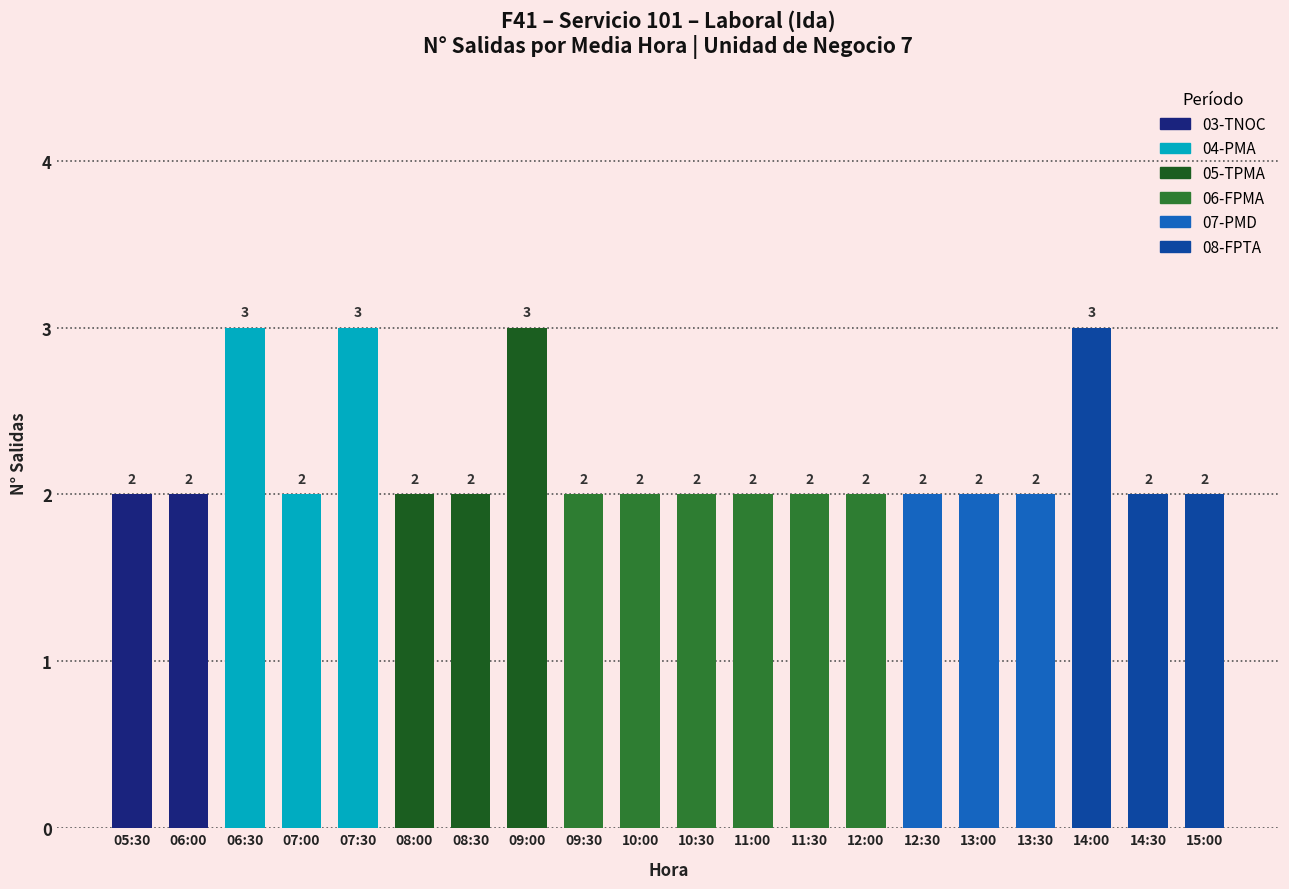

What is the minimum value shown in the chart?

2